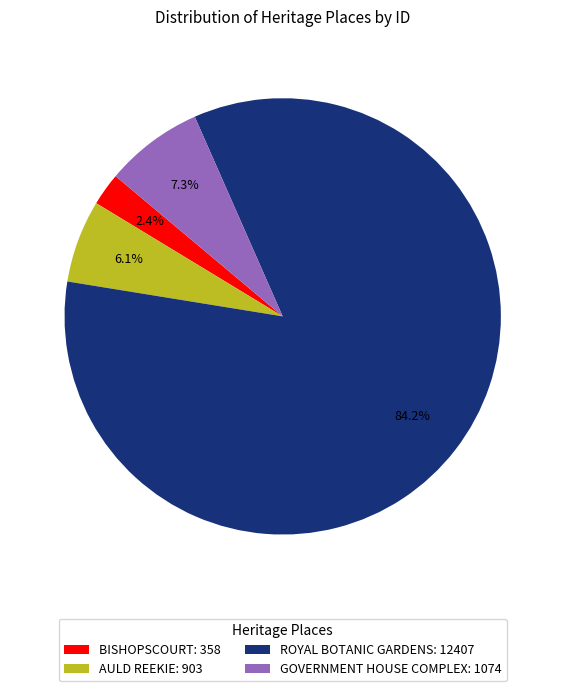

Is there any slice that represents more than half of the pie?

Yes